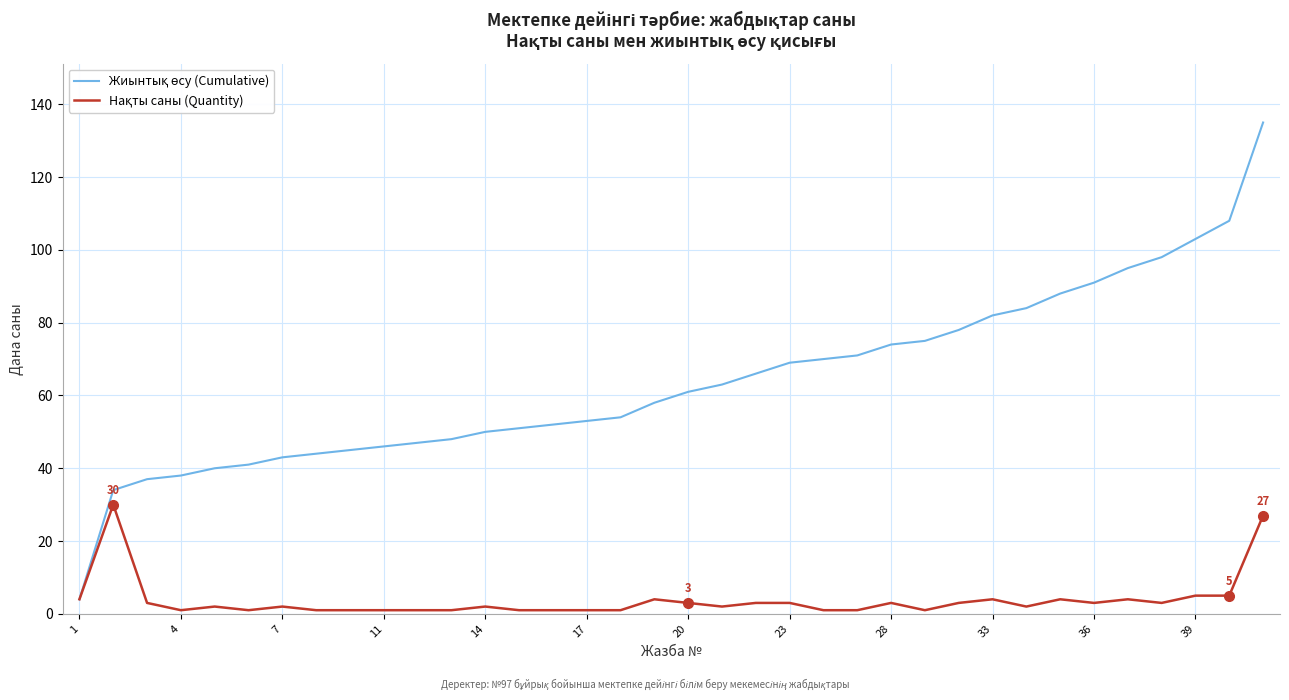

True or false: Жиынтық өсу (Cumulative) and Нақты саны (Quantity) intersect in this chart.

False